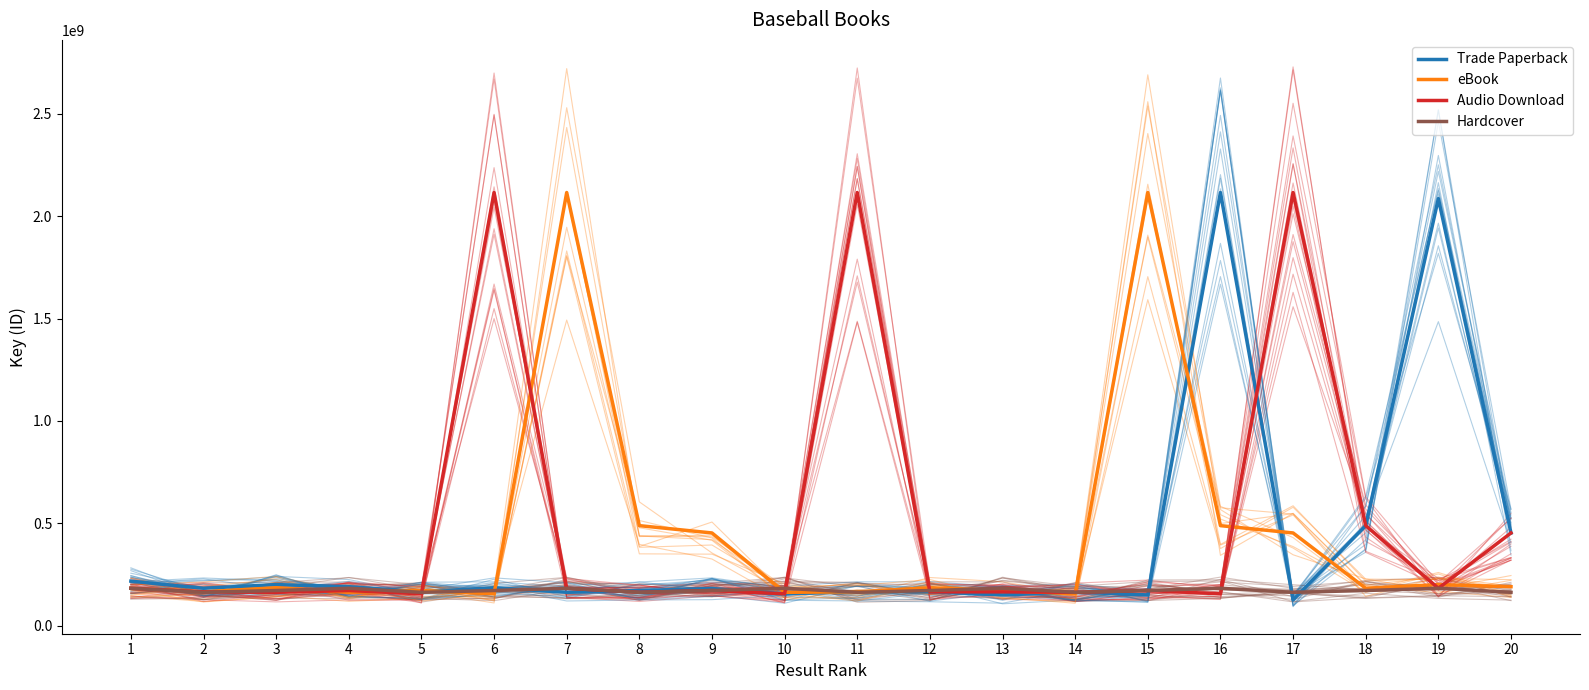

The eBook series shows 155575435 at 14. True or false?

True